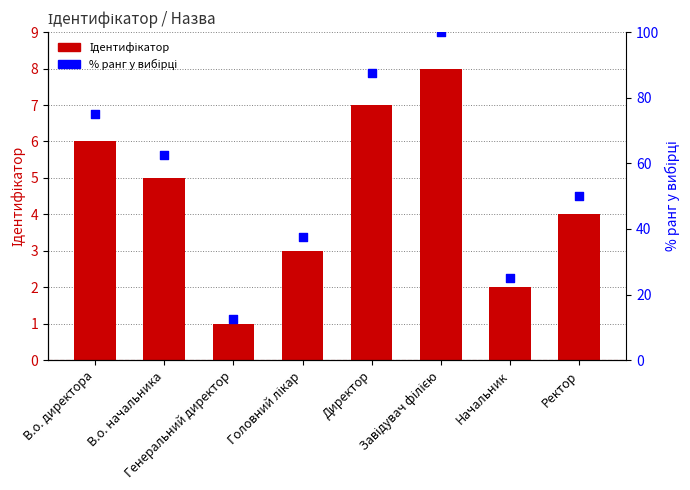

Which series contains the lowest Y value?

Ідентифікатор